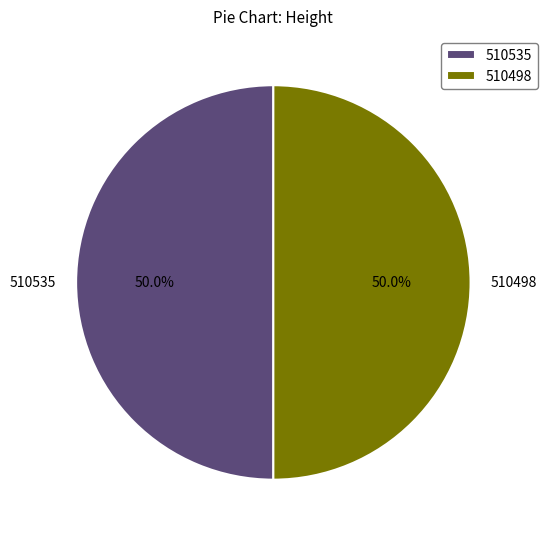

How many segments does this pie chart have?

2